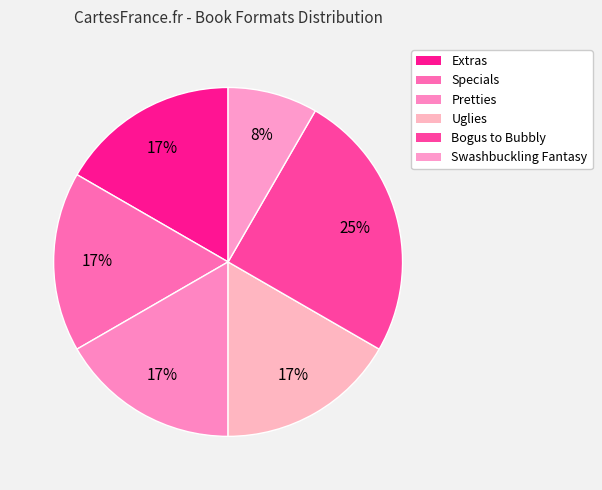

The Extras slice represents 32% of the pie. True or false?

False